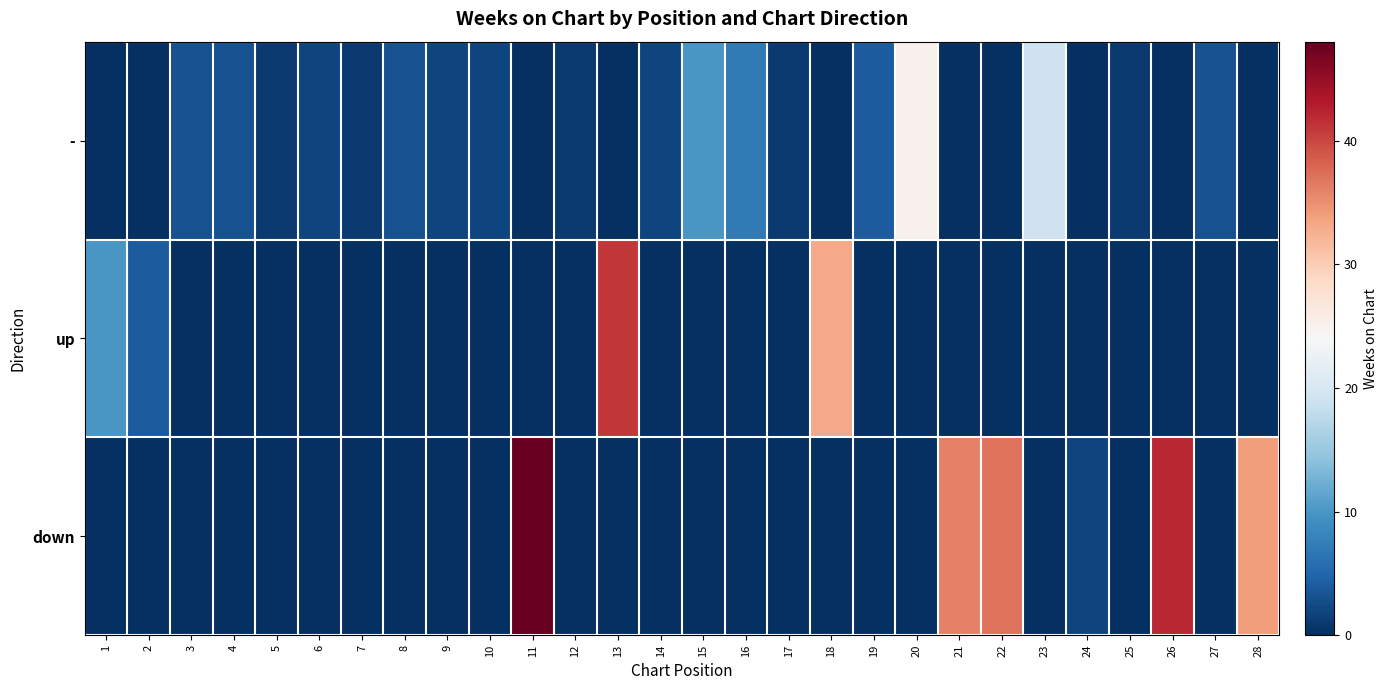

Reading left to right, what are all the values shown in this chart?

-: 1=0	2=0	3=3	4=3	5=1	6=2	7=1	8=3	9=2	10=2	11=0	12=1	13=0	14=2	15=10	16=7	17=1	18=0	19=4	20=25	21=0	22=0	23=19	24=0	25=1	26=0	27=3	28=0
up: 1=10	2=4	3=0	4=0	5=0	6=0	7=0	8=0	9=0	10=0	11=0	12=0	13=41	14=0	15=0	16=0	17=0	18=33	19=0	20=0	21=0	22=0	23=0	24=0	25=0	26=0	27=0	28=0
down: 1=0	2=0	3=0	4=0	5=0	6=0	7=0	8=0	9=0	10=0	11=48	12=0	13=0	14=0	15=0	16=0	17=0	18=0	19=0	20=0	21=36	22=37	23=0	24=2	25=0	26=42	27=0	28=34